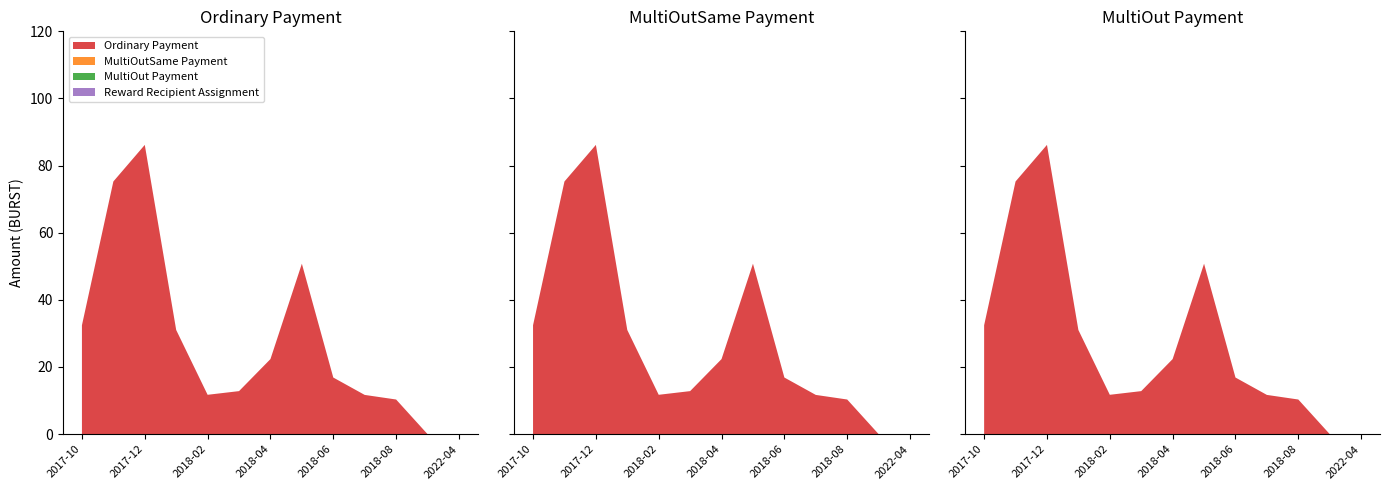

Reading left to right, what are all the values shown in this chart?

Ordinary Payment: 2017-10=32.4	2017-11=75.3	2017-12=86.2	2018-01=31.0	2018-02=11.7	2018-03=12.8	2018-04=22.4	2018-05=50.8	2018-06=16.9	2018-07=11.7	2018-08=10.3	2019-10=0.0	2022-04=0.0
MultiOutSame Payment: 2017-10=0.0	2017-11=0.0	2017-12=0.0	2018-01=0.0	2018-02=0.0	2018-03=0.0	2018-04=0.0	2018-05=0.0	2018-06=0.0	2018-07=0.0	2018-08=0.0	2019-10=0.0	2022-04=0.0
MultiOut Payment: 2017-10=0.0	2017-11=0.0	2017-12=0.0	2018-01=0.0	2018-02=0.0	2018-03=0.0	2018-04=0.0	2018-05=0.0	2018-06=0.0	2018-07=0.0	2018-08=0.0	2019-10=0.0	2022-04=0.0
Reward Recipient Assignment: 2017-10=0.0	2017-11=0.0	2017-12=0.0	2018-01=0.0	2018-02=0.0	2018-03=0.0	2018-04=0.0	2018-05=0.0	2018-06=0.0	2018-07=0.0	2018-08=0.0	2019-10=0.0	2022-04=0.0